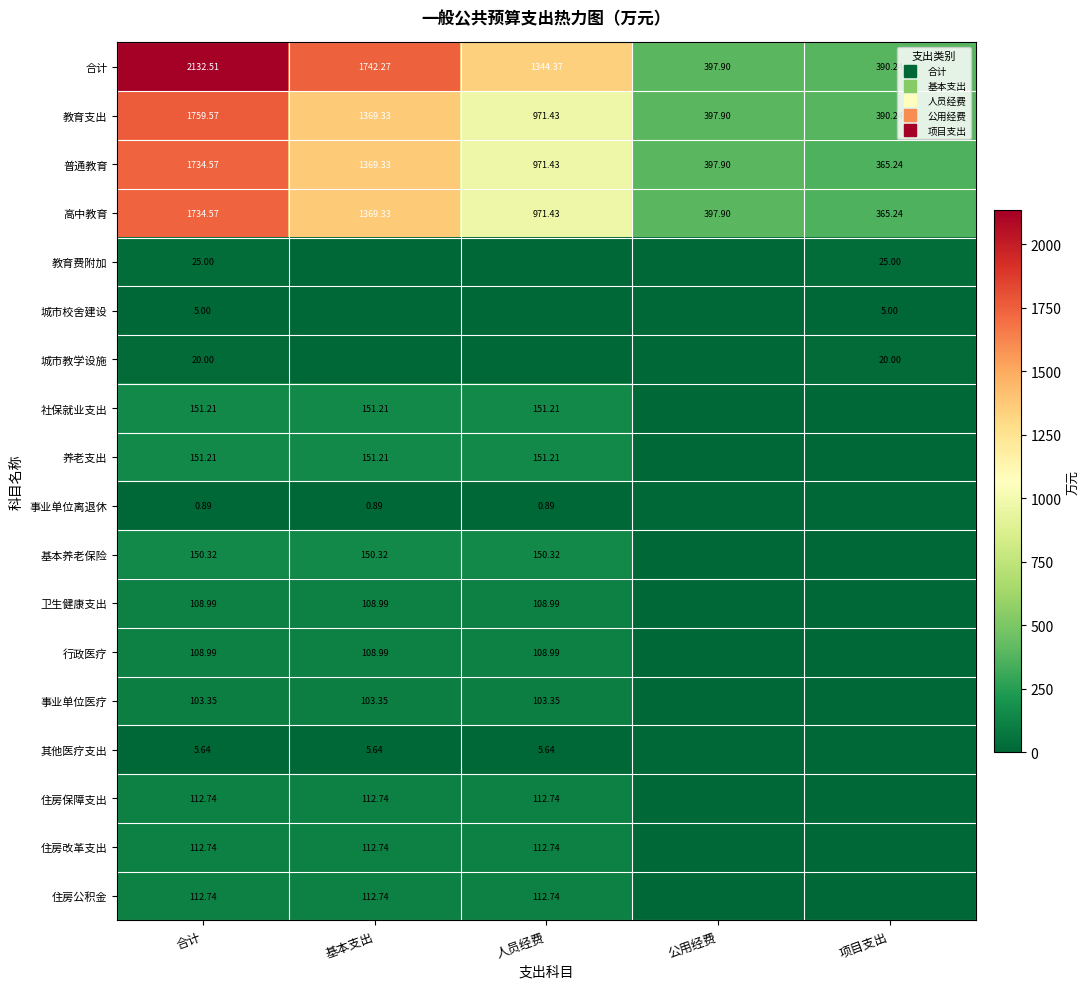

How many positive values does the 其他医疗支出 series have?

3